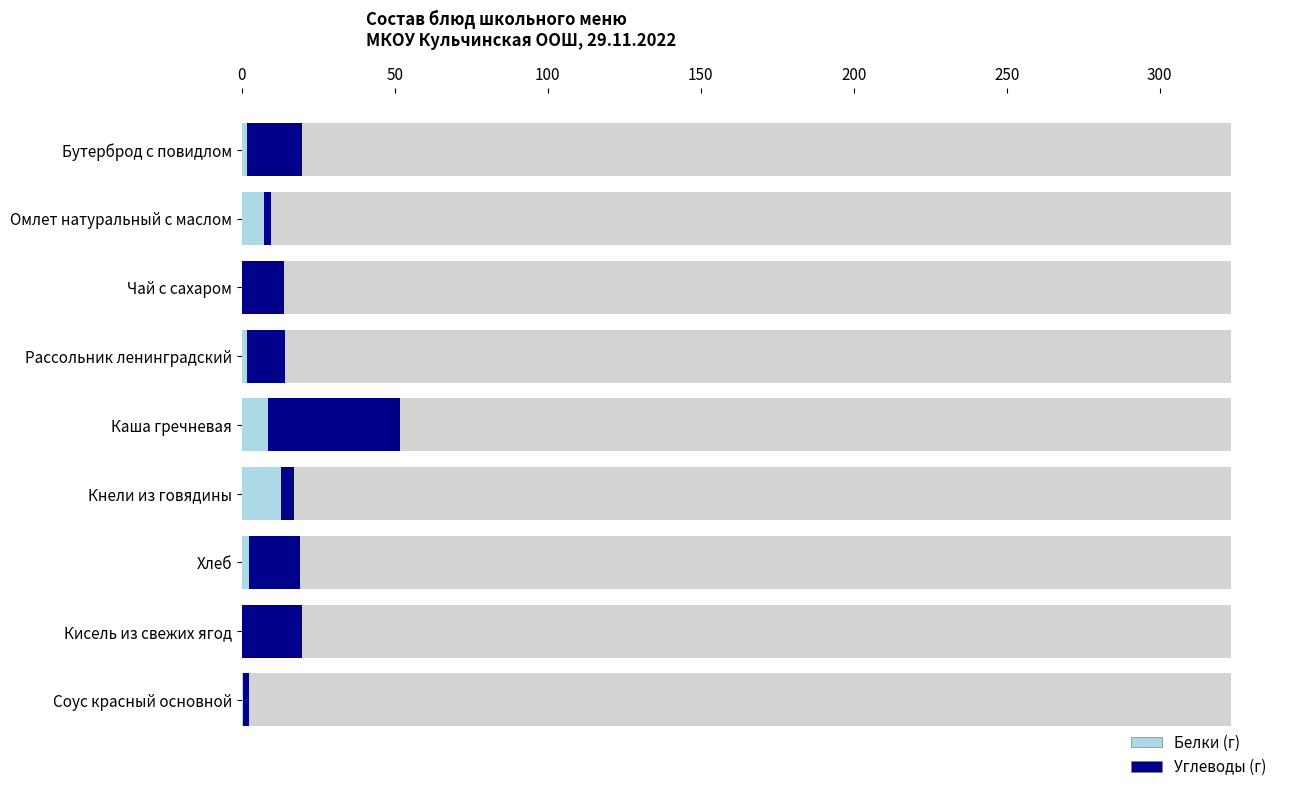

List the series in order of their overall mean, lowest first.

Белки, Углеводы